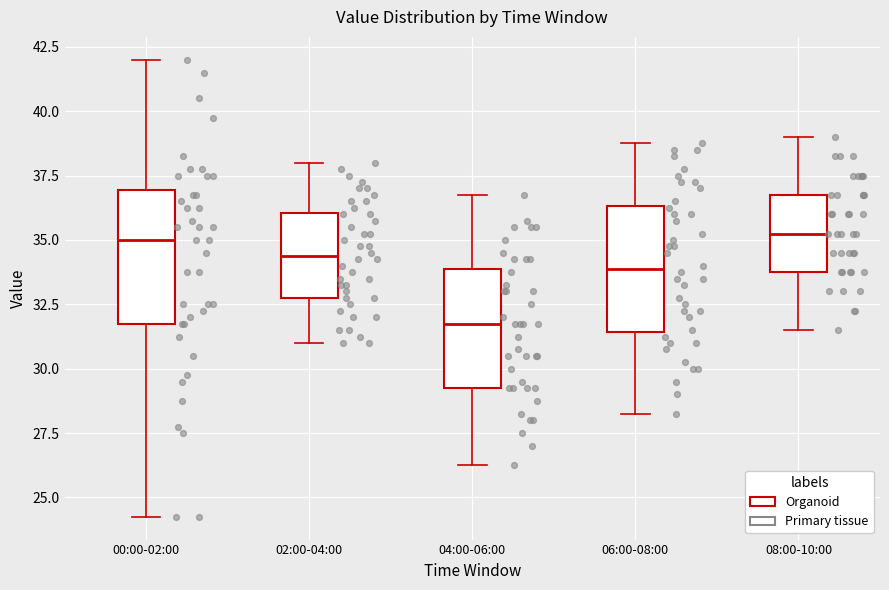

Where is the lower edge of the box for 02:00-04:00 on the y-axis? The values are not printed on the chart, so give them approximately, as read against the axis.

33.0